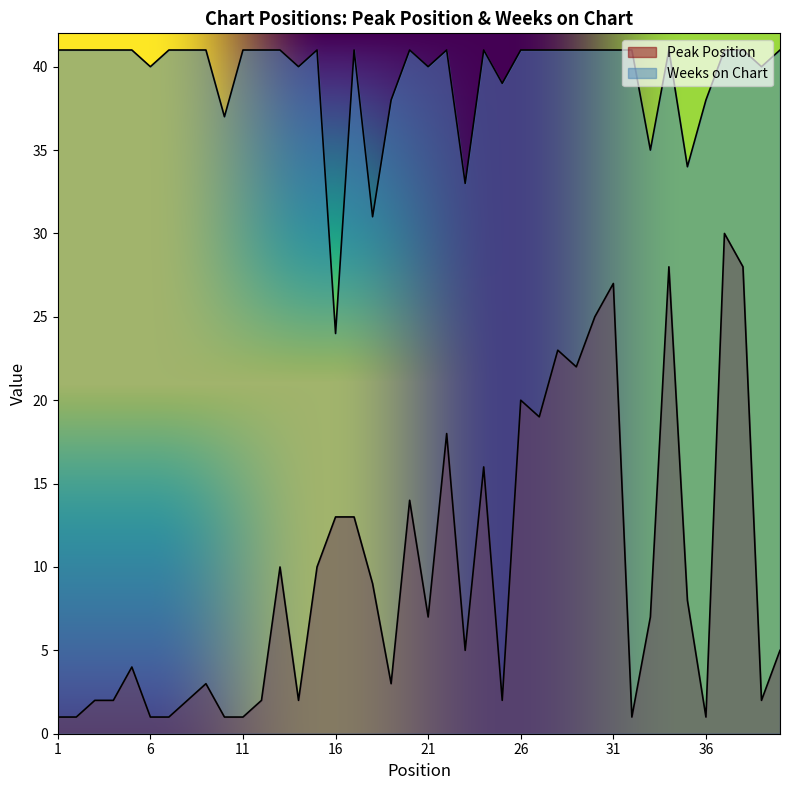

Reading left to right, transcribe all the data shown in this chart.

Peak Position: 1=1	2=1	3=2	4=2	5=4	6=1	7=1	8=2	9=3	10=1	11=1	12=2	13=10	14=2	15=10	16=13	17=13	18=9	19=3	20=14	21=7	22=18	23=5	24=16	25=2	26=20	27=19	28=23	29=22	30=25	31=27	32=1	33=7	34=28	35=8	36=1	37=30	38=28	39=2	40=5
Weeks on Chart: 1=41	2=41	3=41	4=41	5=41	6=40	7=41	8=41	9=41	10=37	11=41	12=41	13=41	14=40	15=41	16=24	17=41	18=31	19=38	20=41	21=40	22=41	23=33	24=41	25=39	26=41	27=41	28=41	29=41	30=41	31=41	32=41	33=35	34=41	35=34	36=38	37=41	38=41	39=40	40=41